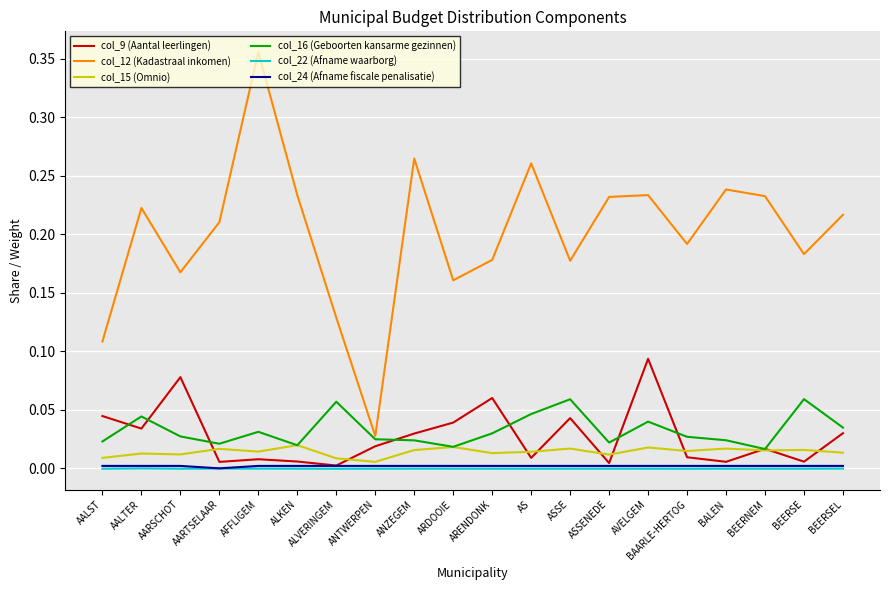

Where is col_12 (Kadastraal inkomen) nearest to the value 0?

ANTWERPEN